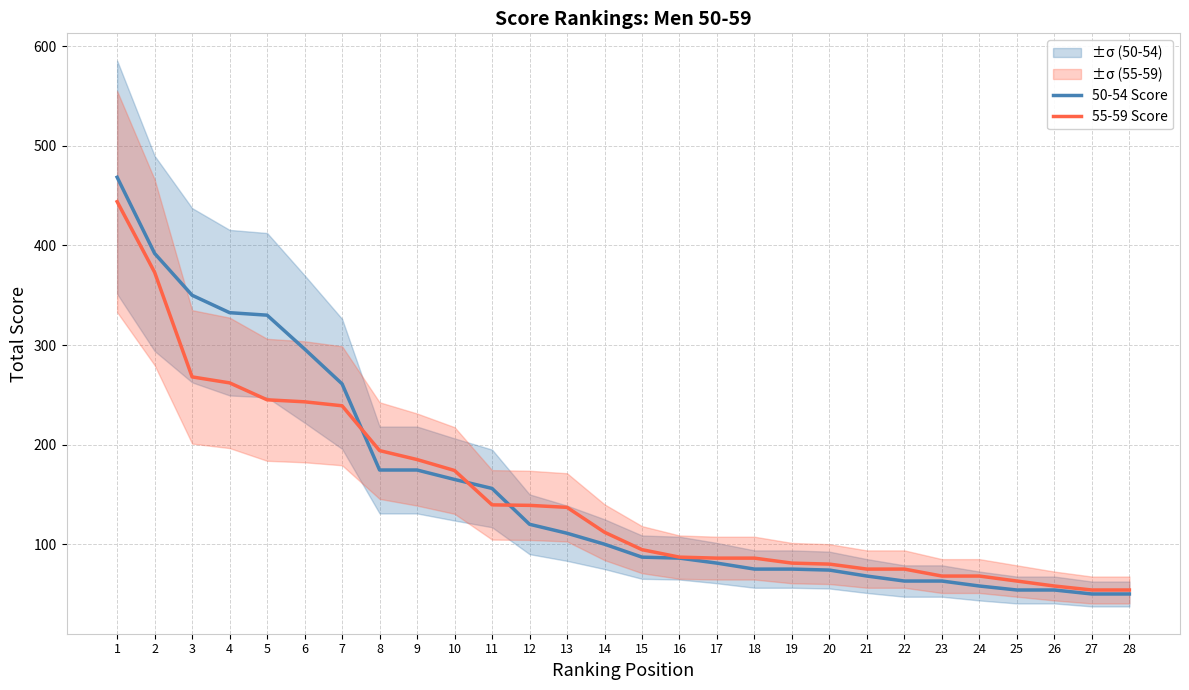

Which series has the largest total across all categories?

50-54 Score